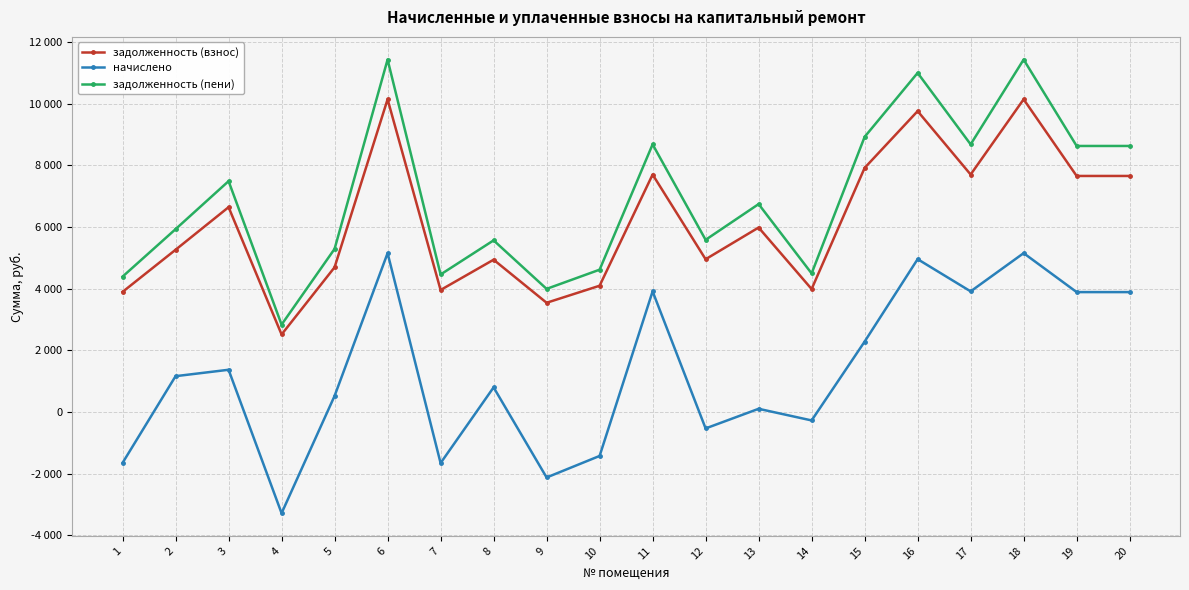

Where is начислено nearest to the value 937?

8